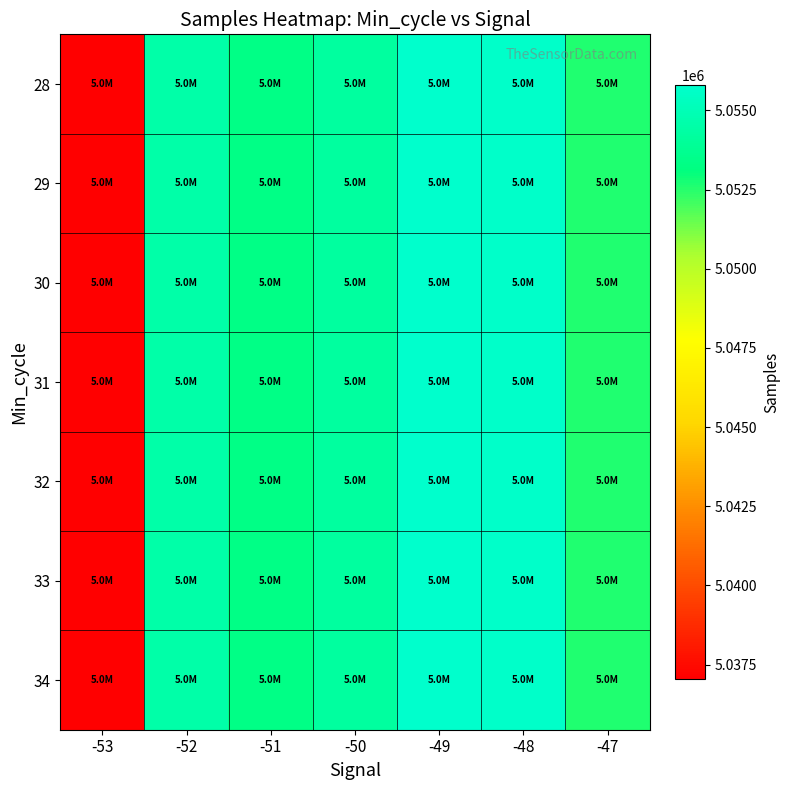

List the series in order of their peak value, highest first.

28, 29, 30, 31, 32, 33, 34